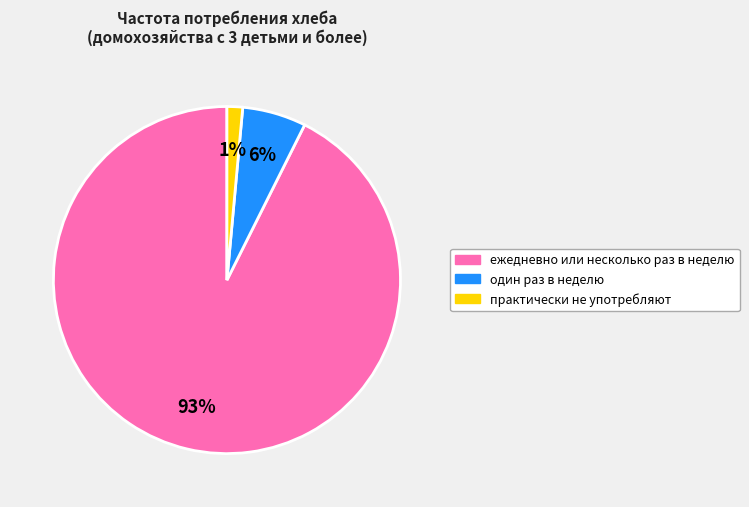

To the nearest percent, what is the average slice percentage?

33%